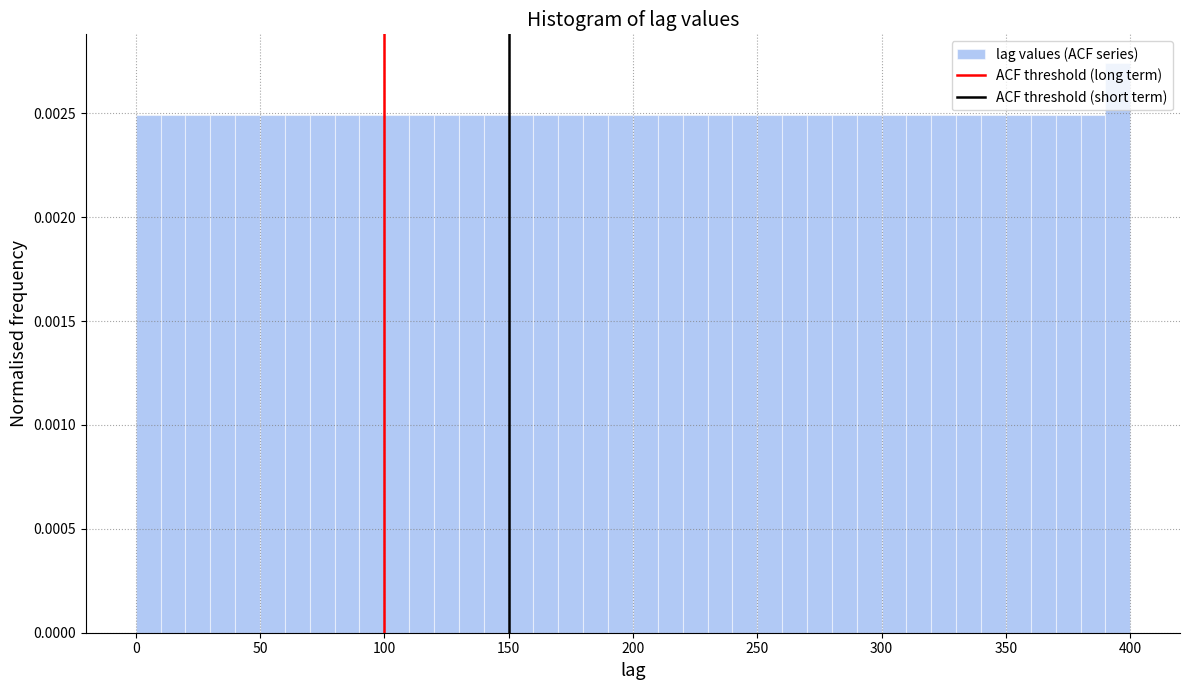

Around what value on the x-axis is the tallest bar? Give the approximate position of its centre, as read against the axis.

395